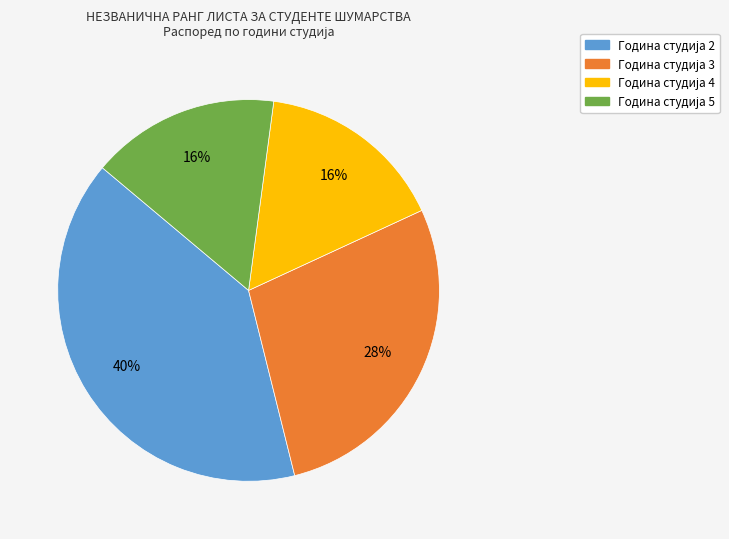

Is there a majority slice in this chart?

No